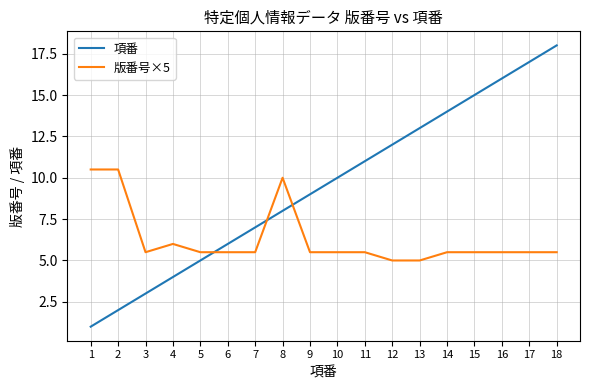

At which category does 版番号×5 reach its first local valley?

3